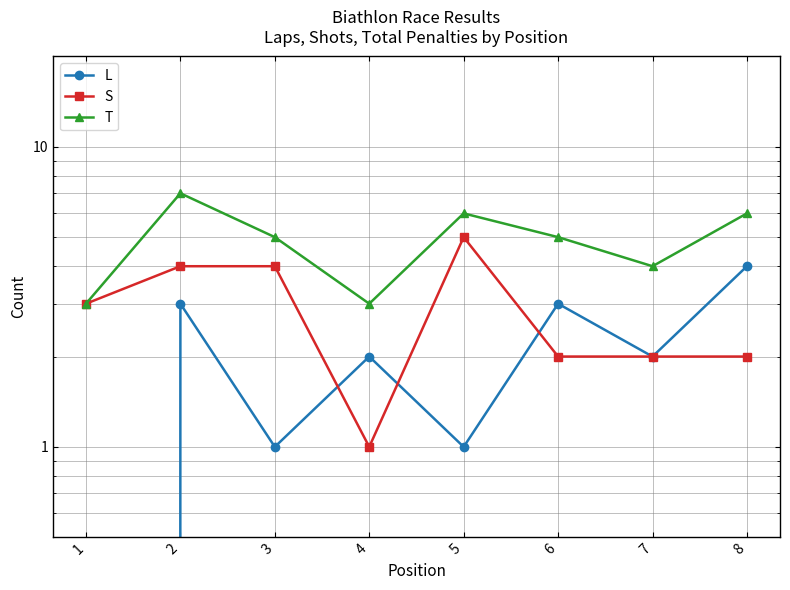

The T series shows 2 at 8. True or false?

False